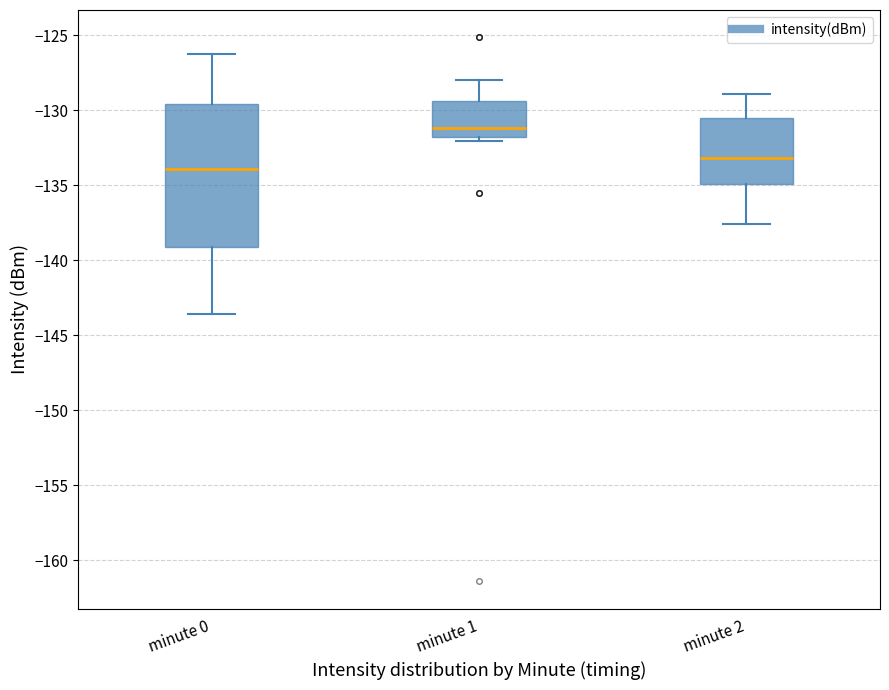

Which box is the tallest, from its lower edge to its upper edge?

minute 0